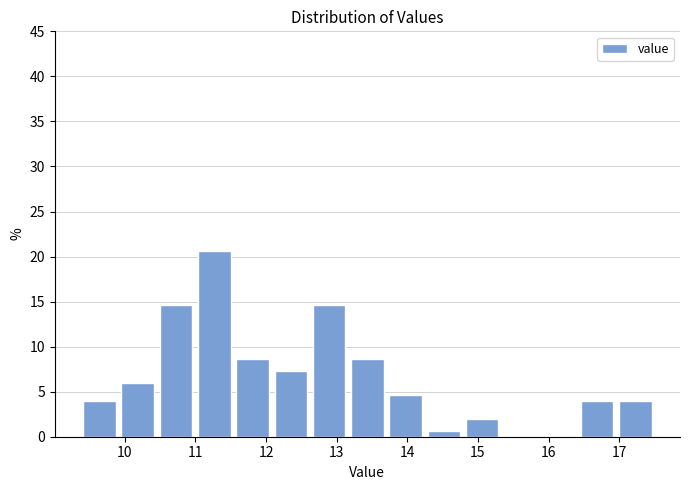

What is the height of the bar covering 12.1 to 12.6 on the x-axis? Neither the bar edges nor the heights are printed on the chart, so give them approximately, as read against the axes.

7.5